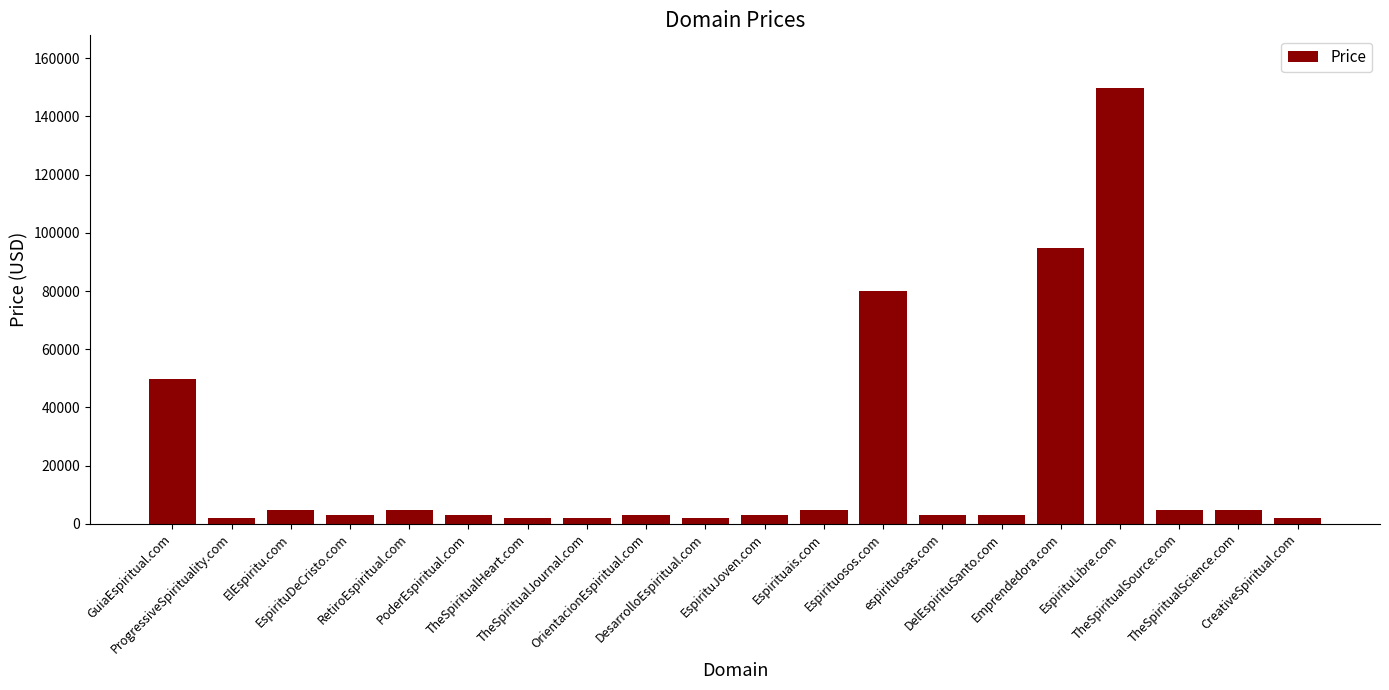

What is the label of the 13th bar from the left?

Espirituosos.com